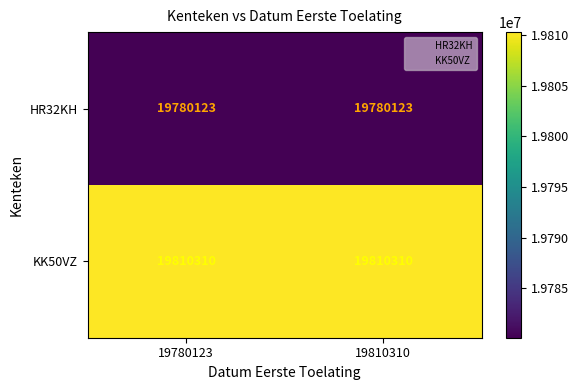

What is the minimum value for HR32KH?

19780123